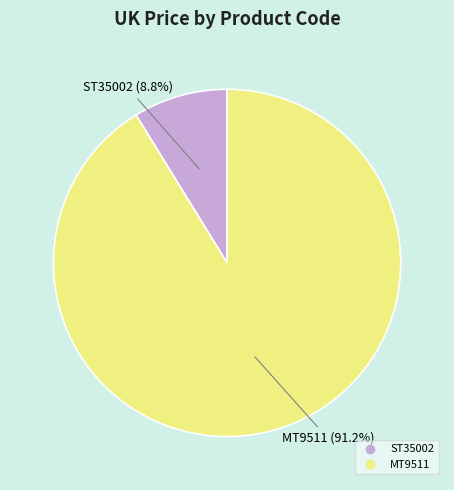

To the nearest percent, what percentage of the pie is MT9511?

91%